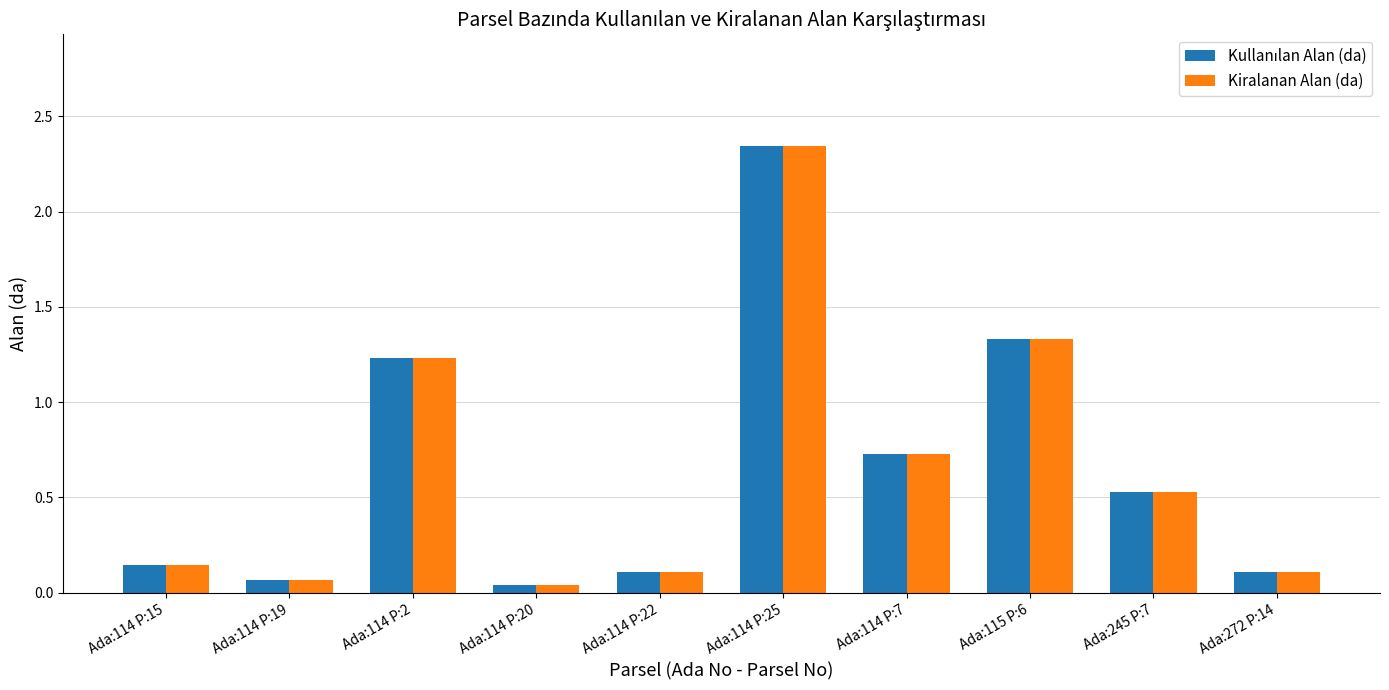

At which label does Kiralanan Alan (da) reach its peak?

Ada:114 P:25